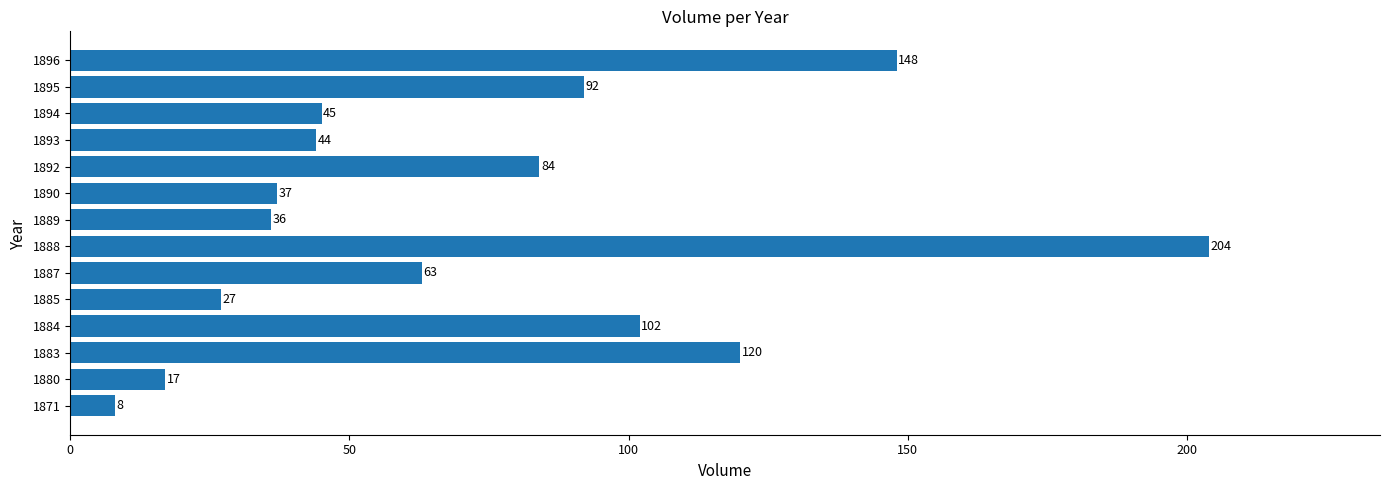

Rank the categories by value from highest to lowest.

1888, 1896, 1883, 1884, 1895, 1892, 1887, 1894, 1893, 1890, 1889, 1885, 1880, 1871